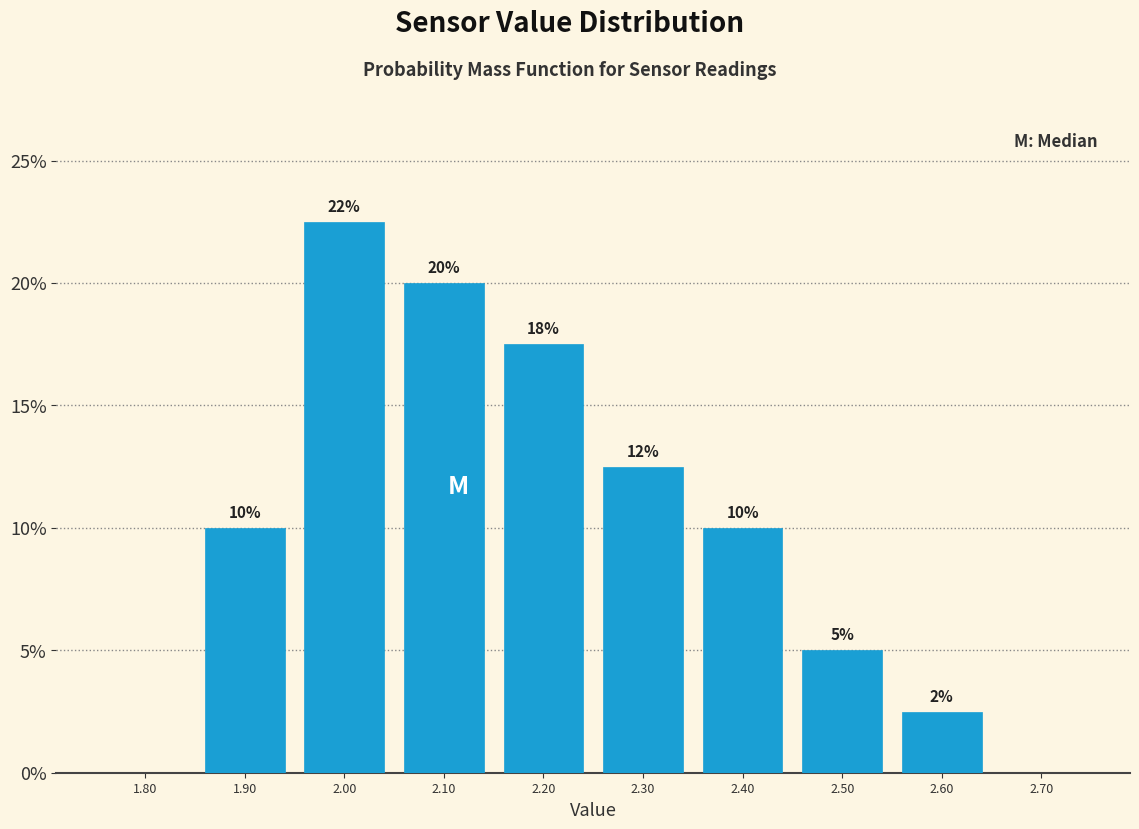

Which range on the x-axis has the tallest bar?

1.95 to 2.05